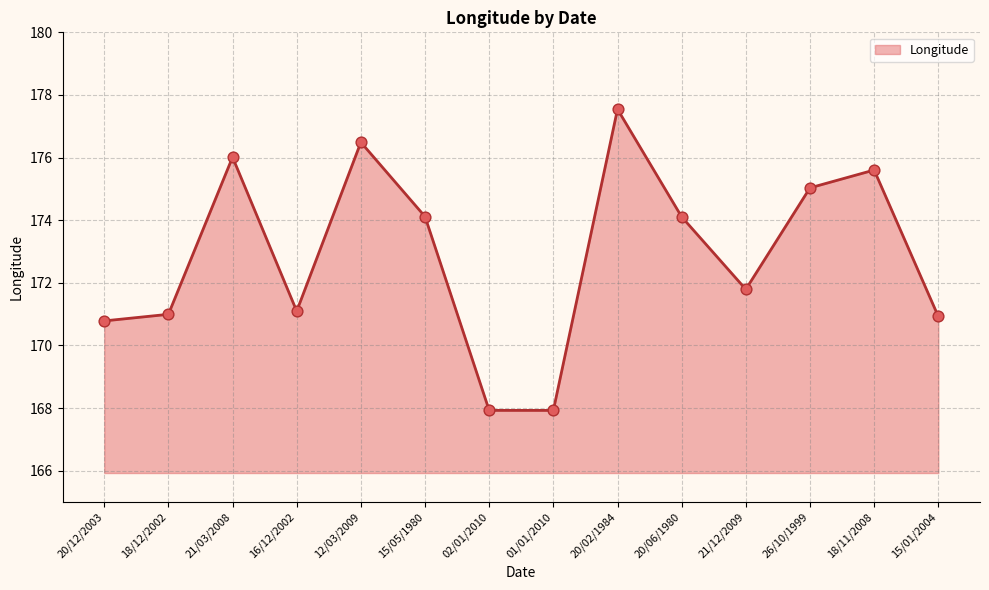

Which has a higher value, 18/12/2002 or 21/03/2008?

21/03/2008